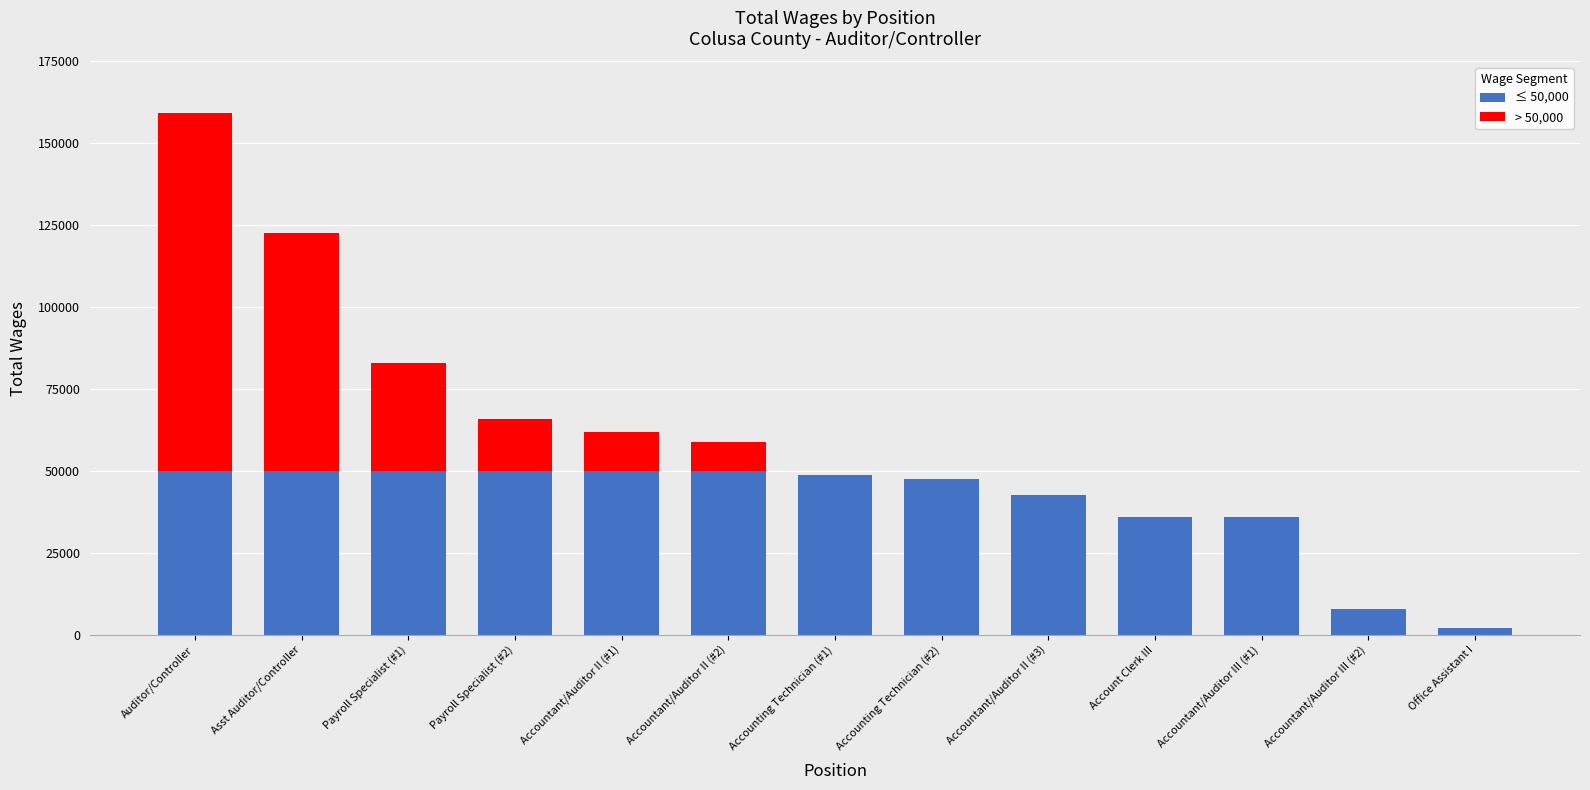

At which category is the sum across all series the highest?

Auditor/Controller